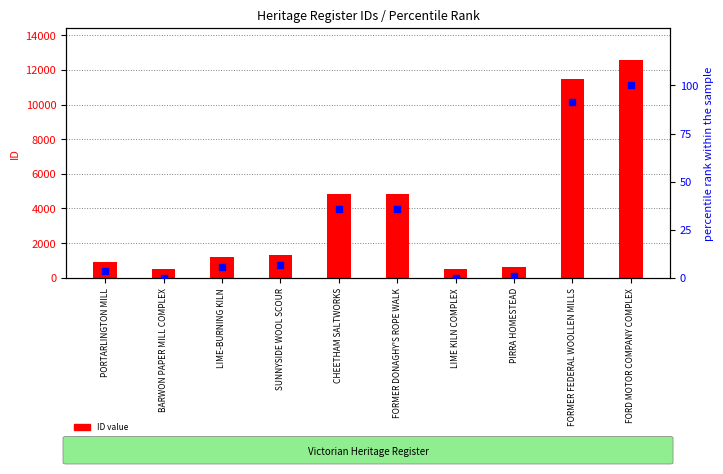

Which series reaches the maximum Y coordinate?

ID value